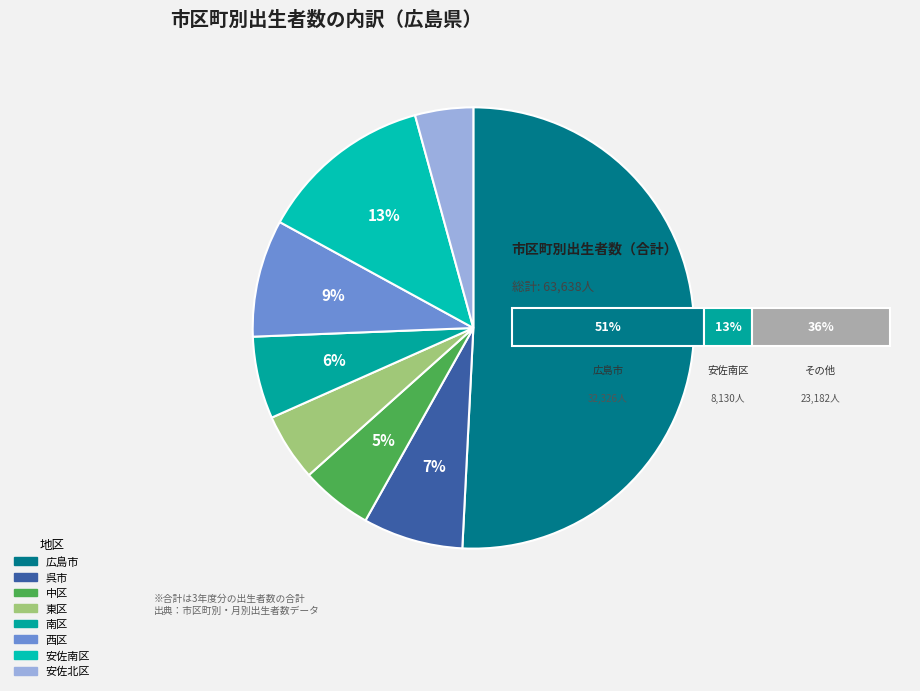

How many slices are in this pie chart?

8